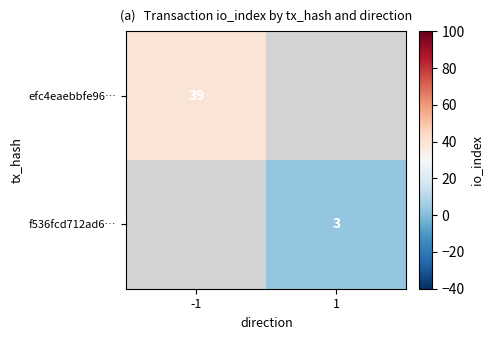

Is it true that f536fcd712ad6… equals 3 at 1?

True